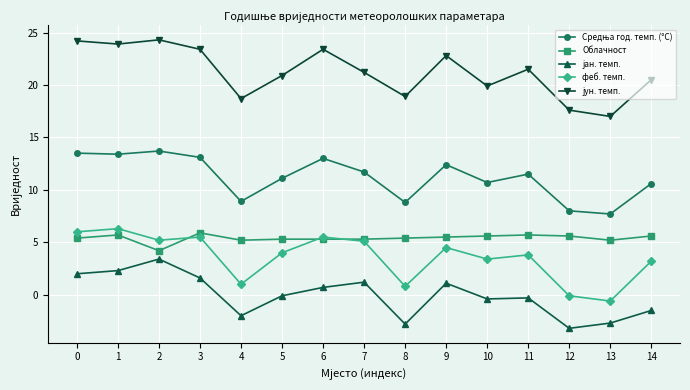

Count the number of categories in the chart.

15